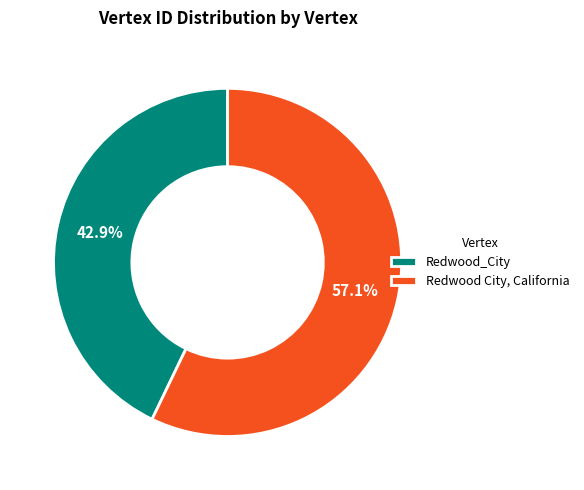

To the nearest percent, what percentage of the pie is Redwood_City?

43%